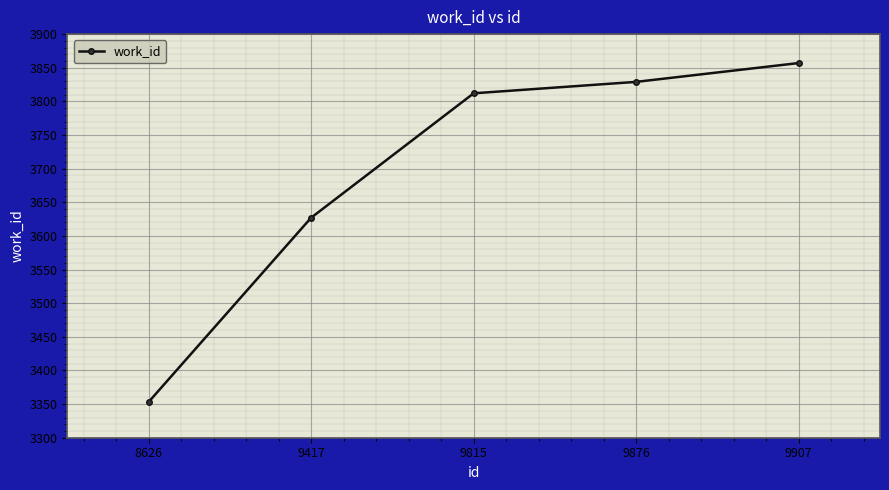

True or false: the data has more than 1 interior local peaks.

False